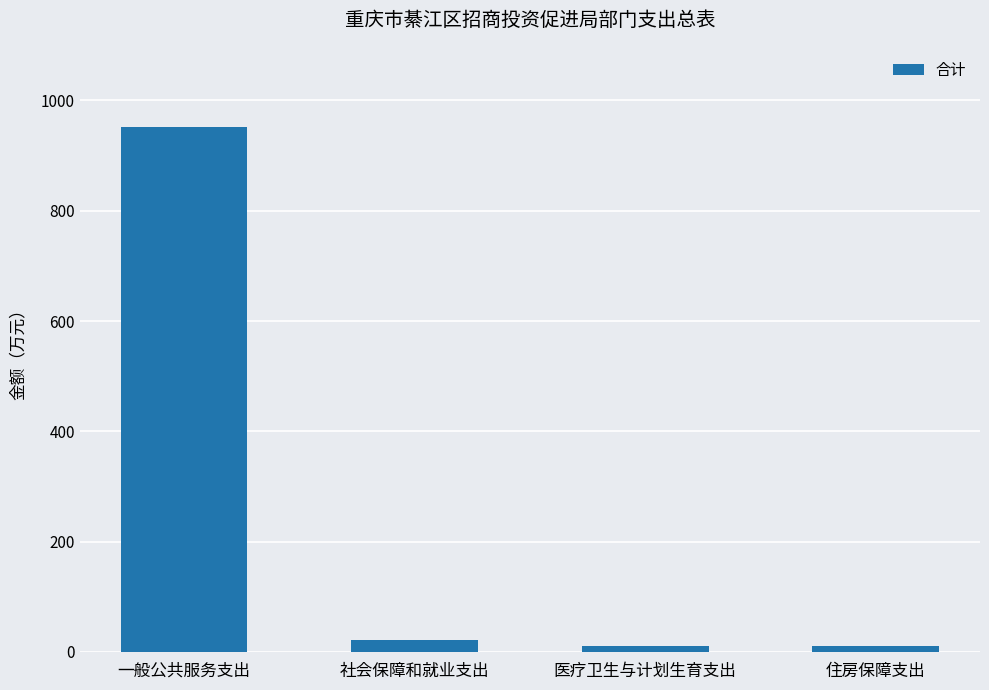

What is the label of the 1st bar from the right?

住房保障支出